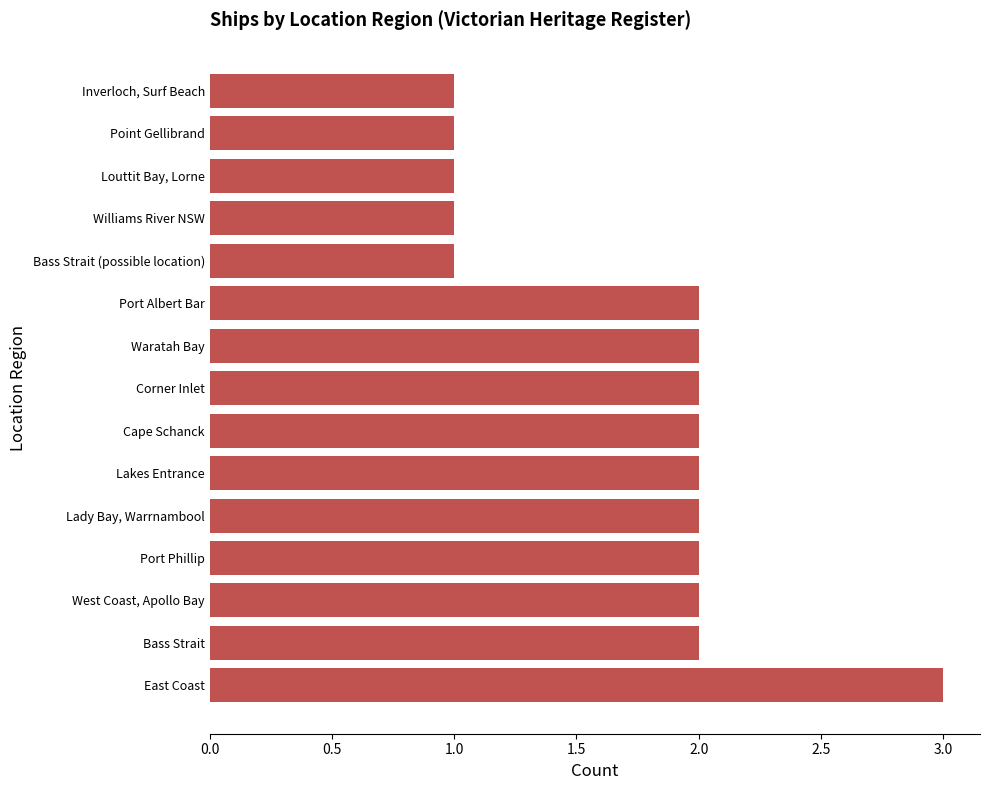

What is the average value?

2